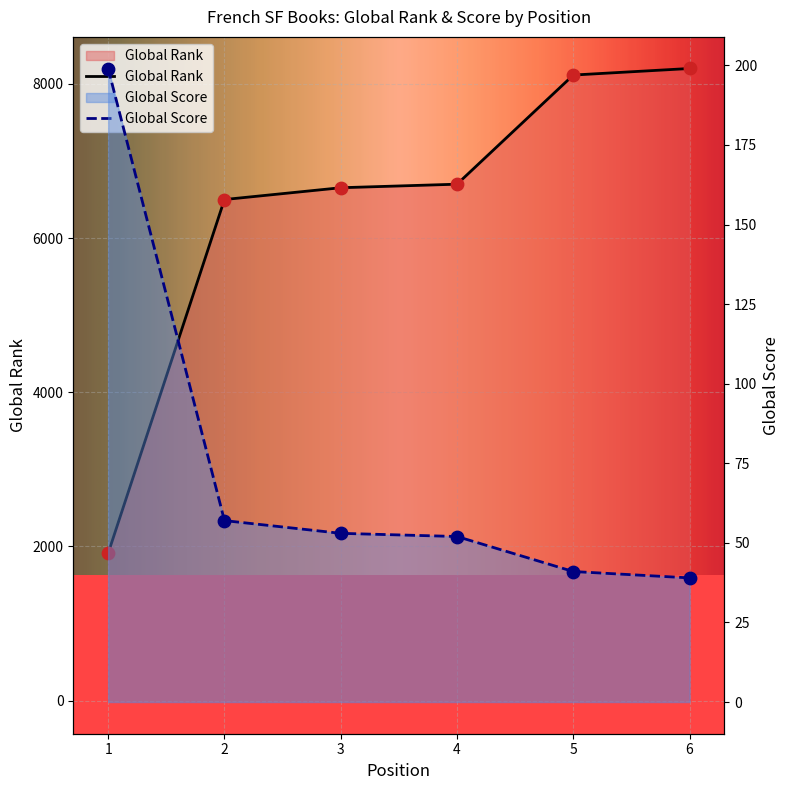

Which series has the largest total across all categories?

Global Rank